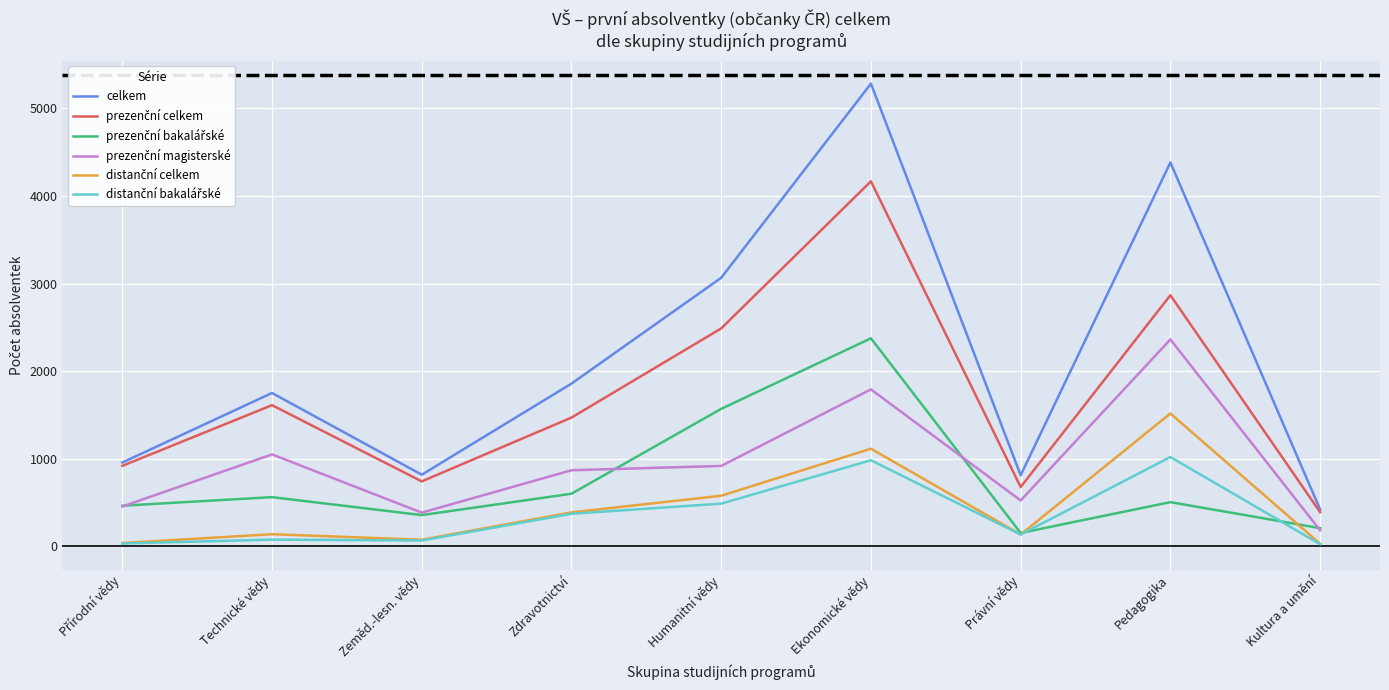

At which category is the sum across all series the highest?

Ekonomické vědy